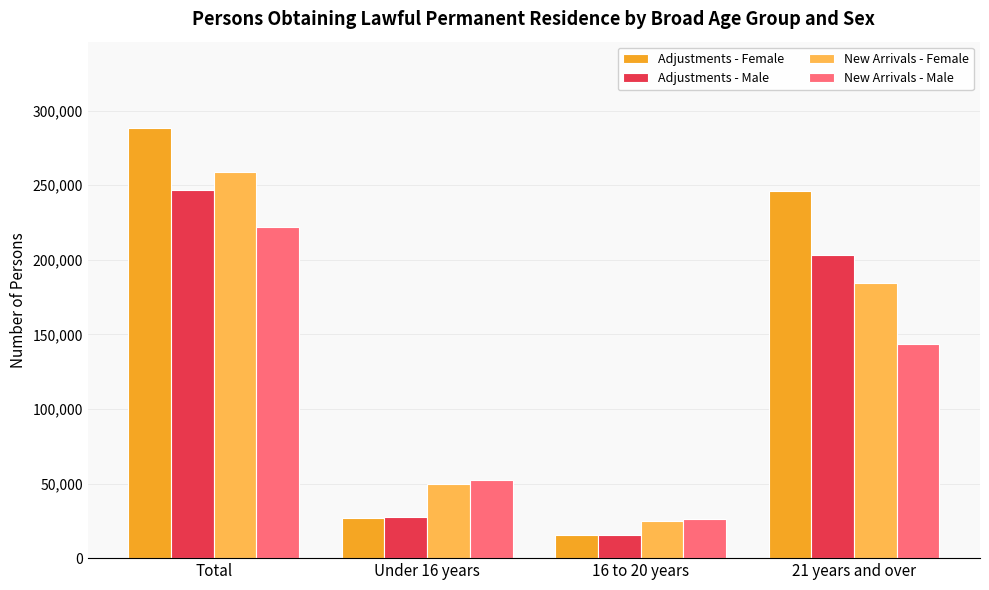

What is the greatest value displayed?

288473